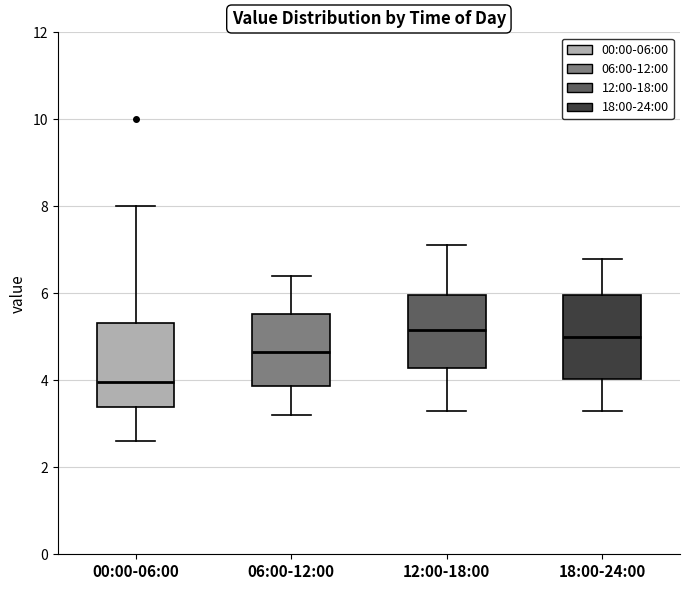

Where is the lower edge of the box for 06:00-12:00 on the y-axis? The values are not printed on the chart, so give them approximately, as read against the axis.

3.8